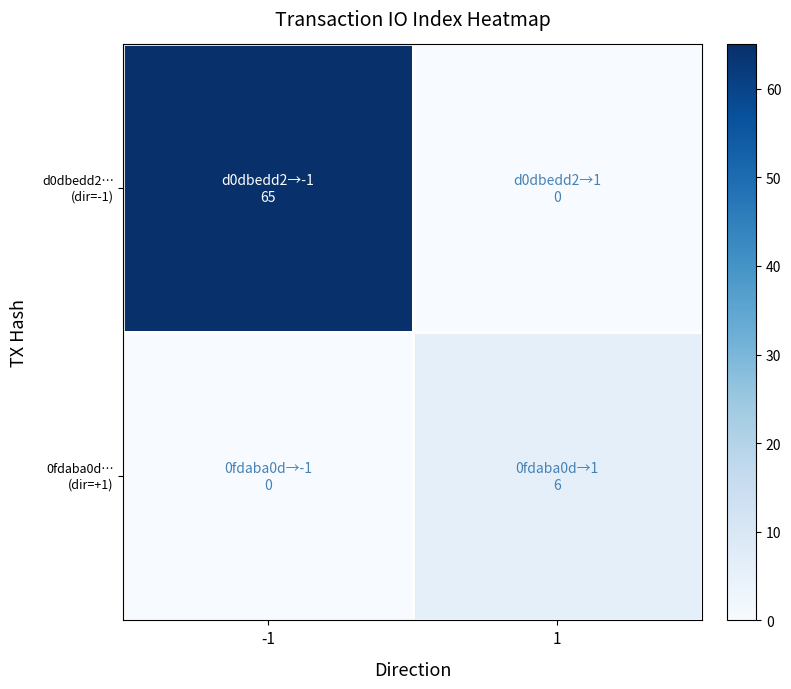

Which has a higher value, 1 or -1?

-1